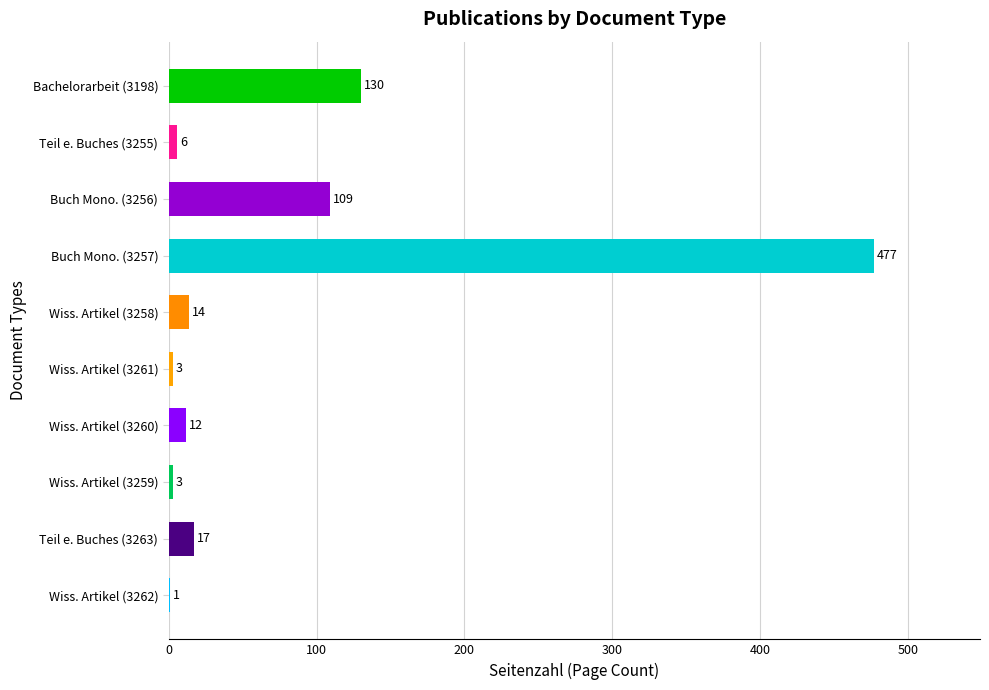

Approximately how many times larger is the value at Buch Mono. (3256) compared to Bachelorarbeit (3198)?

0.8